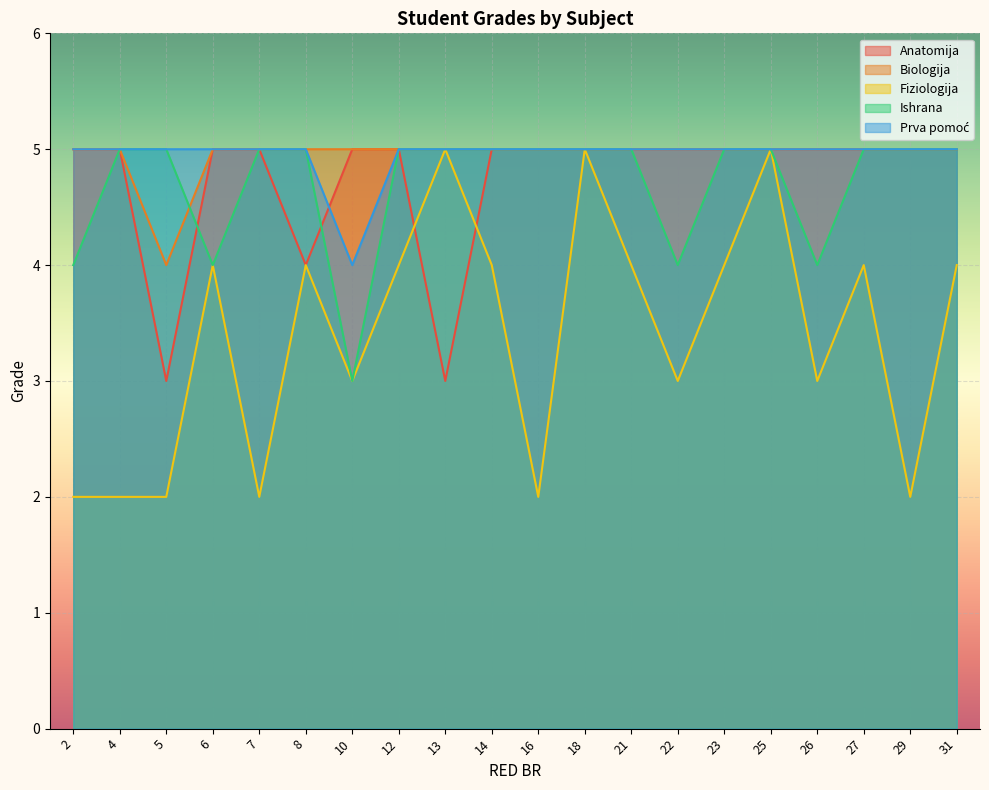

What is the difference between the highest and lowest values at 5?

3